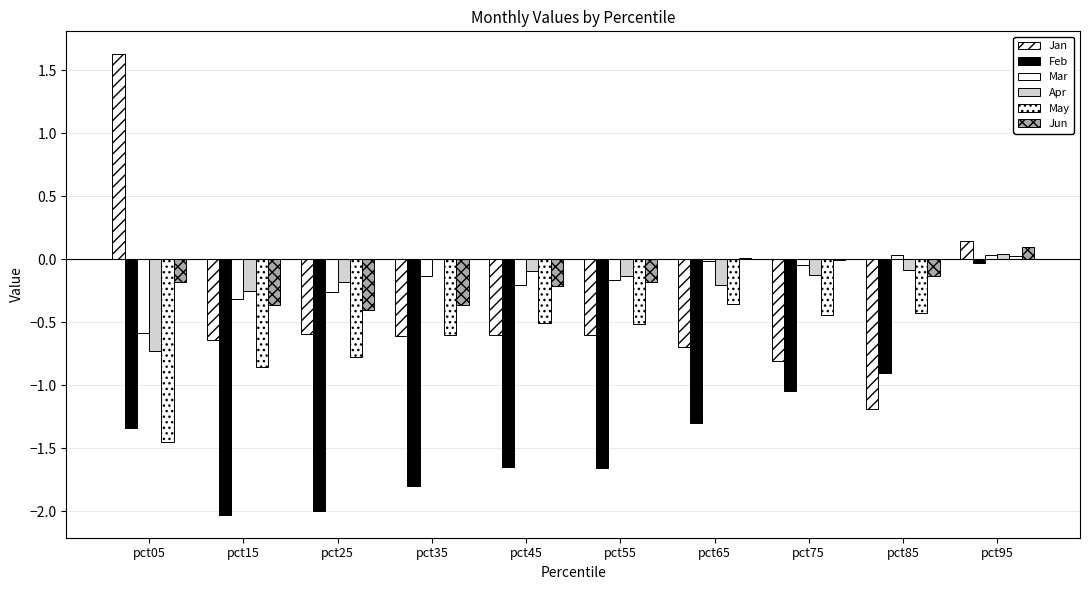

True or false: May has a value of -0.7 at pct85.

False